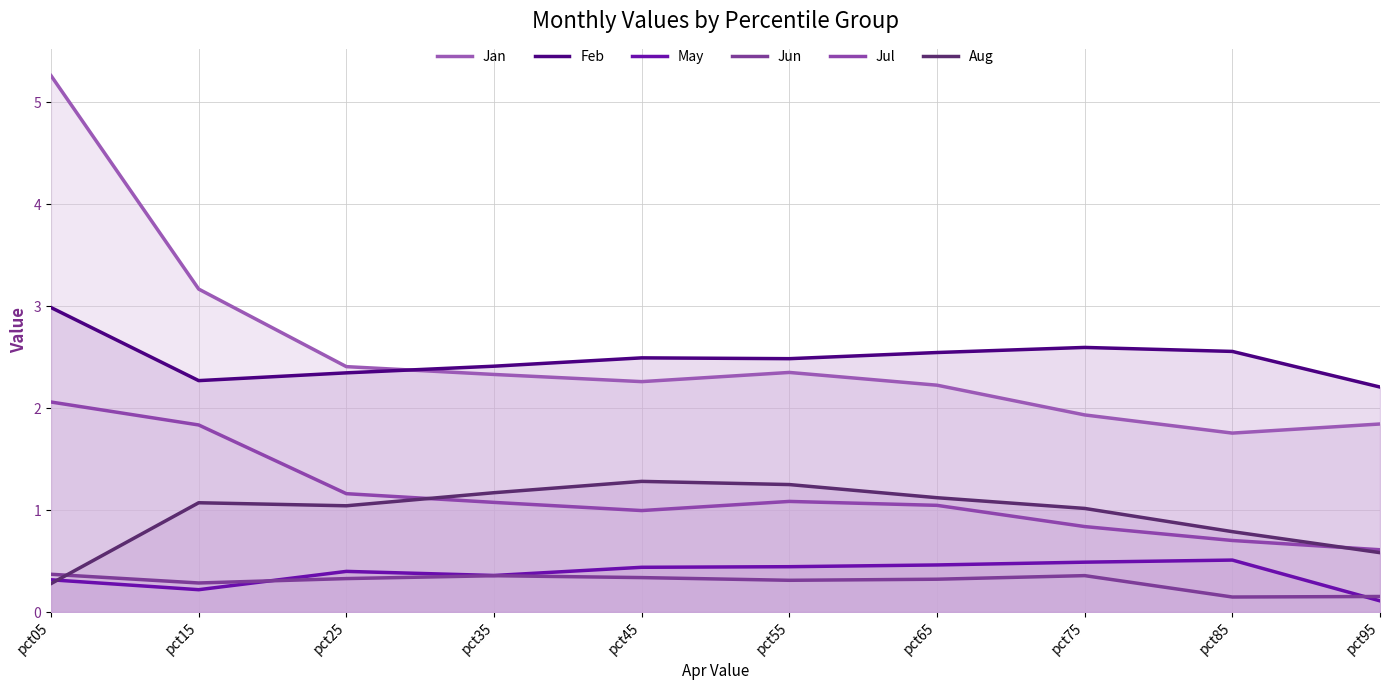

Reading left to right, list all the values displayed in this chart.

Jan: 5.3	3.2	2.4	2.3	2.3	2.3	2.2	1.9	1.8	1.8
Feb: 3.0	2.3	2.3	2.4	2.5	2.5	2.5	2.6	2.6	2.2
May: 0.3	0.2	0.4	0.4	0.4	0.4	0.5	0.5	0.5	0.1
Jun: 0.4	0.3	0.3	0.4	0.3	0.3	0.3	0.4	0.1	0.2
Jul: 2.1	1.8	1.2	1.1	1.0	1.1	1.0	0.8	0.7	0.6
Aug: 0.3	1.1	1.0	1.2	1.3	1.2	1.1	1.0	0.8	0.6